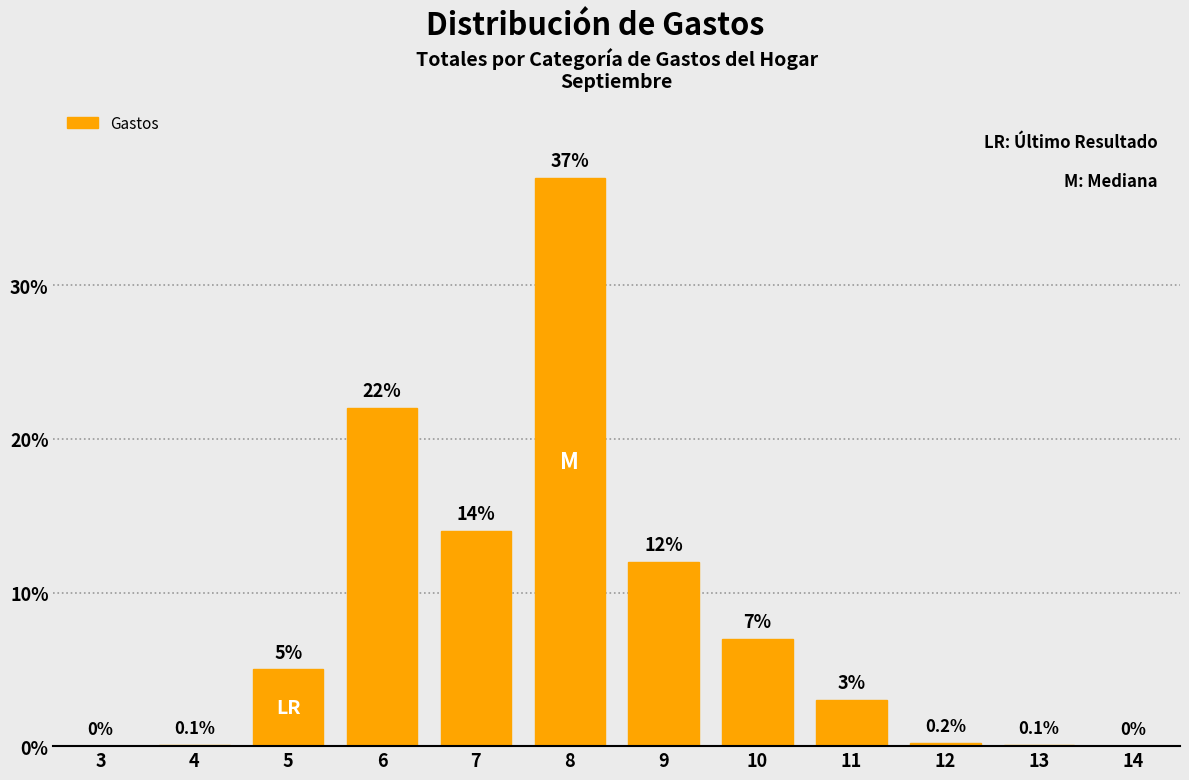

Reading left to right, list all the values displayed in this chart.

3=0.0	4=0.1	5=5.0	6=22.0	7=14.0	8=37.0	9=12.0	10=7.0	11=3.0	12=0.2	13=0.1	14=0.0